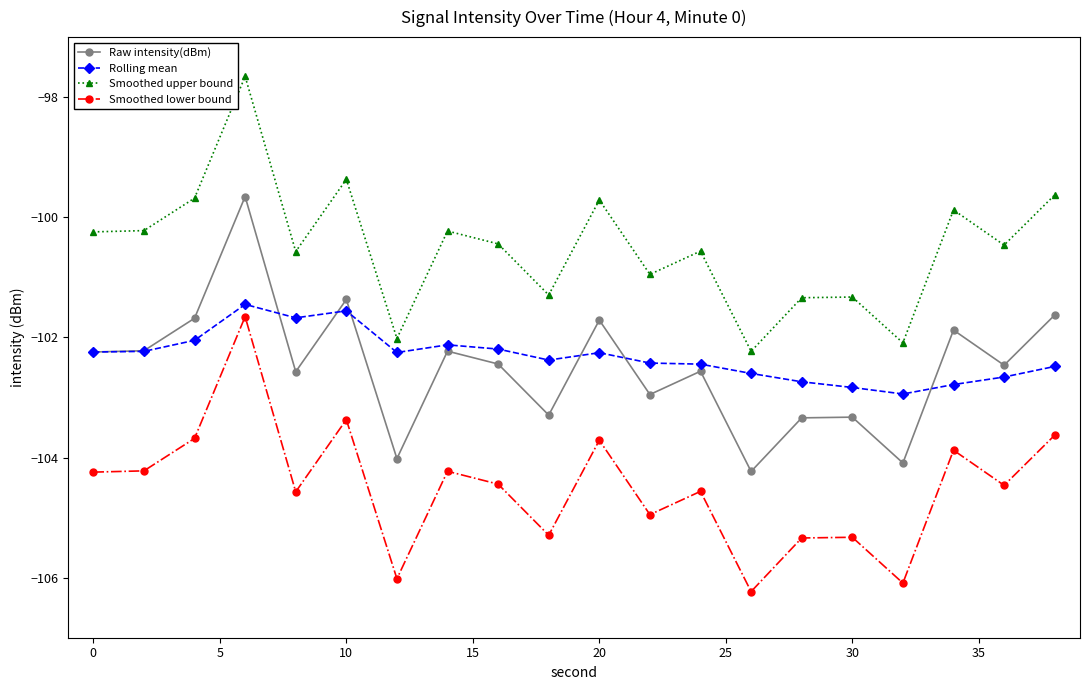

What is the value of the Smoothed upper bound point at the 6th from the left?

-99.4